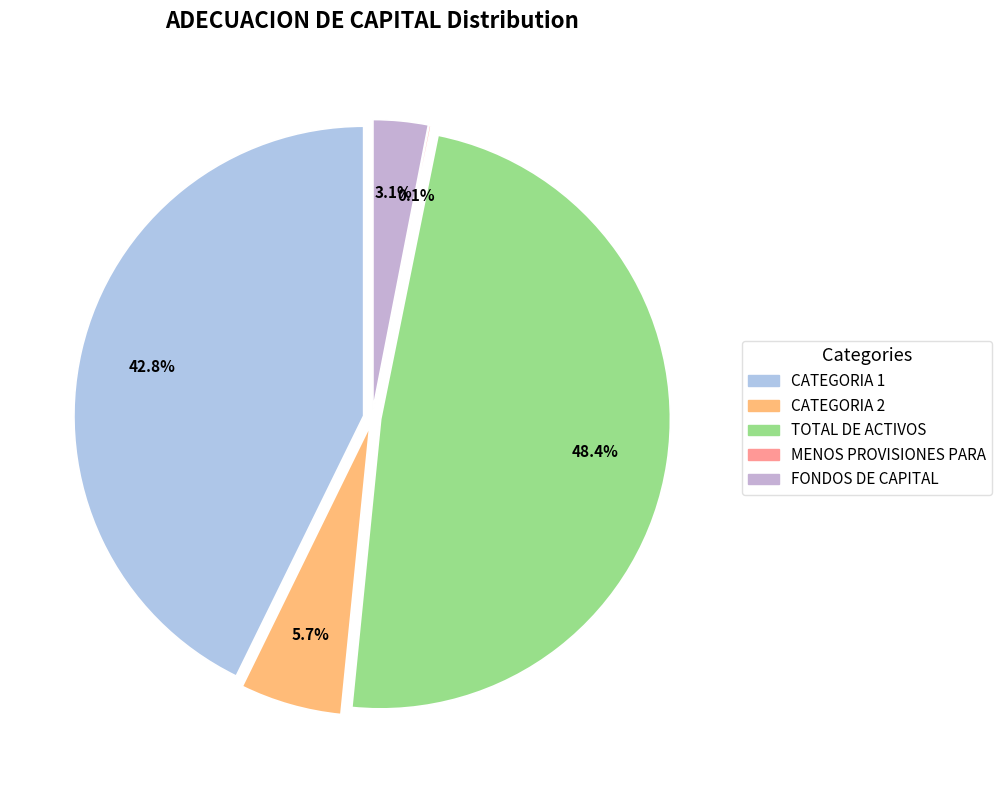

To the nearest percent, what is the difference between the MENOS PROVISIONES PARA and TOTAL DE ACTIVOS slice percentages?

48%